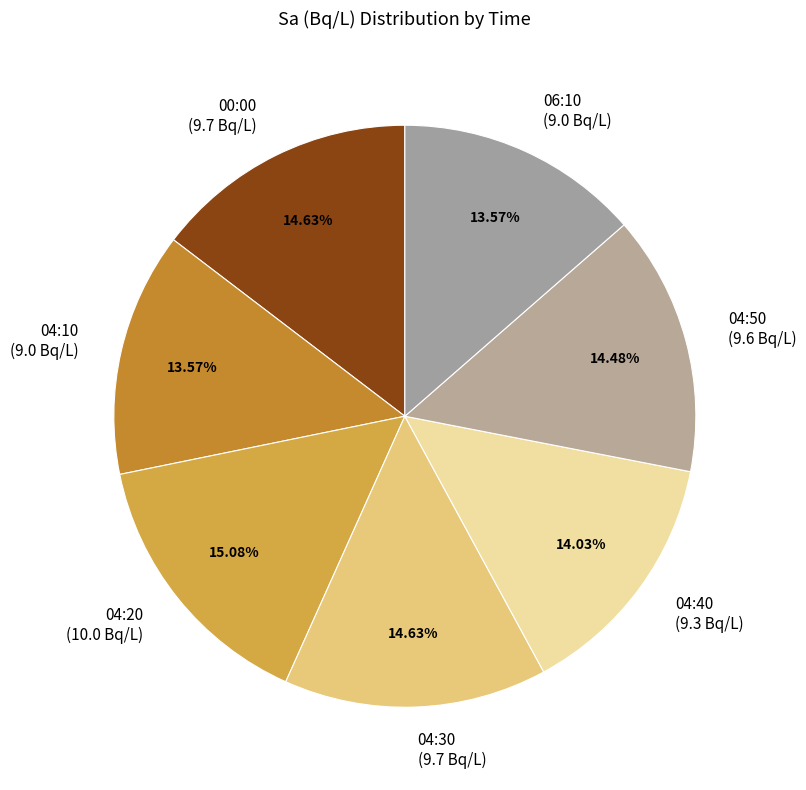

What percentage do 04:30 and 04:10 together represent?

28.2%